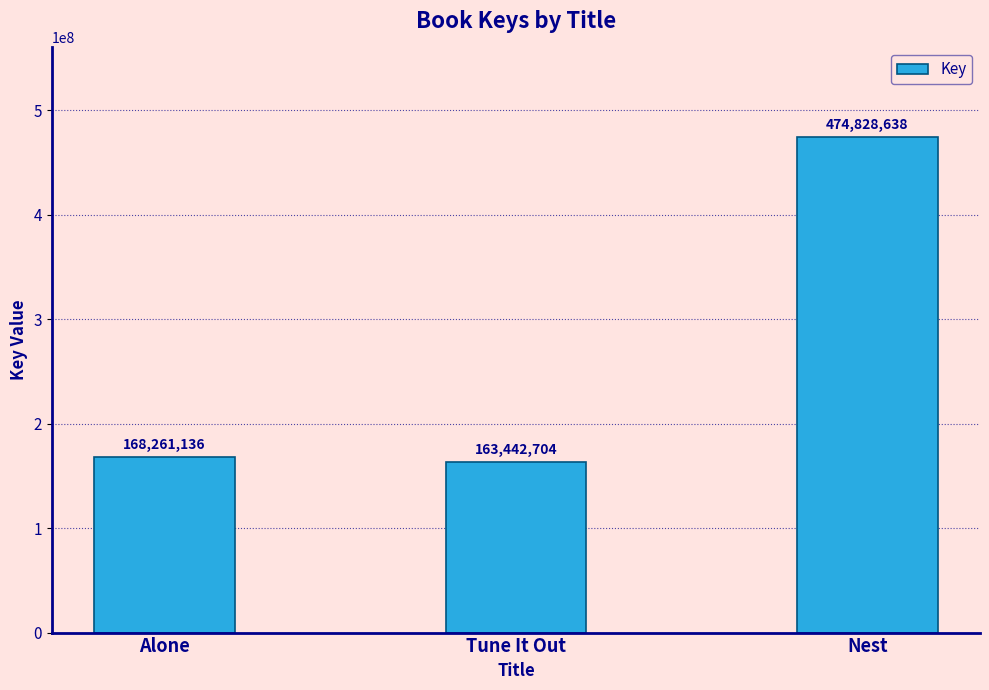

True or false: the data shows 474828638 at Nest.

True